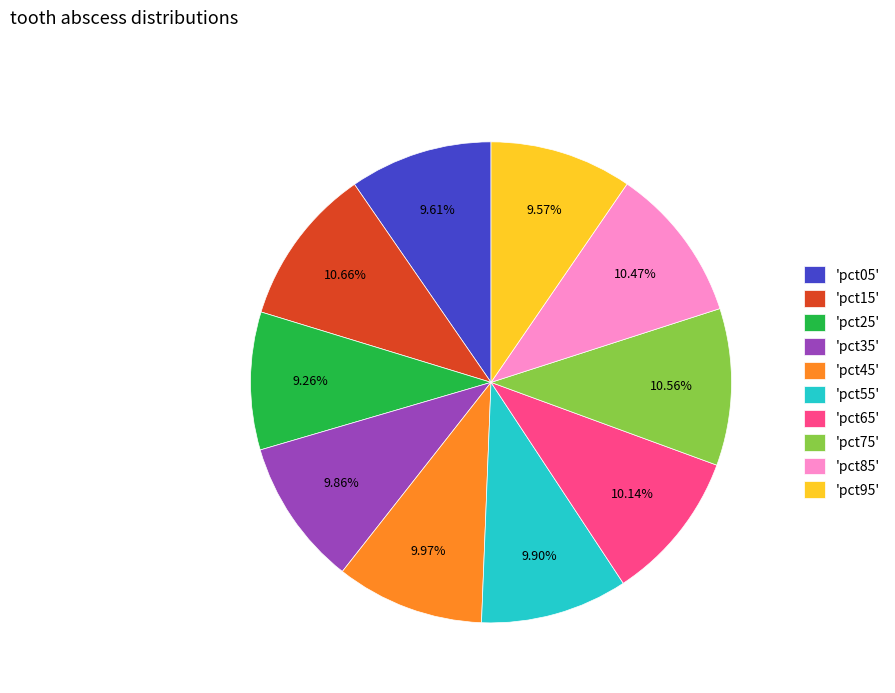

Do 'pct15' and 'pct45' together represent more than half of the pie?

No